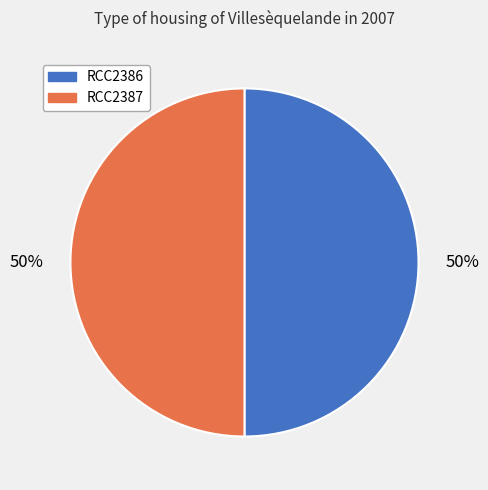

To the nearest percent, what portion does RCC2386 represent?

50%